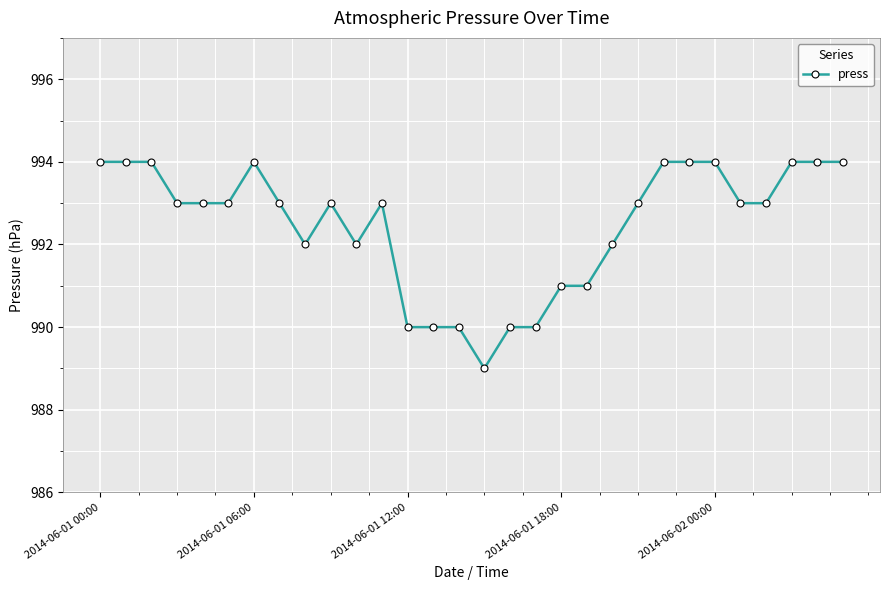

True or false: there are more than 0 points higher than both neighbors.

True